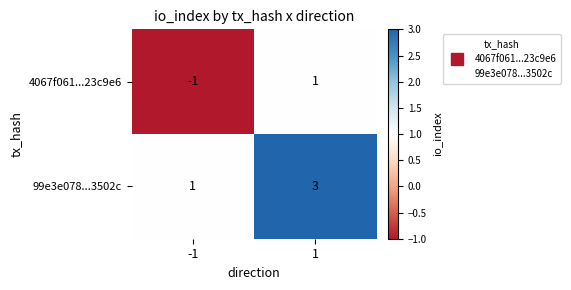

How many categories are shown in the chart?

2